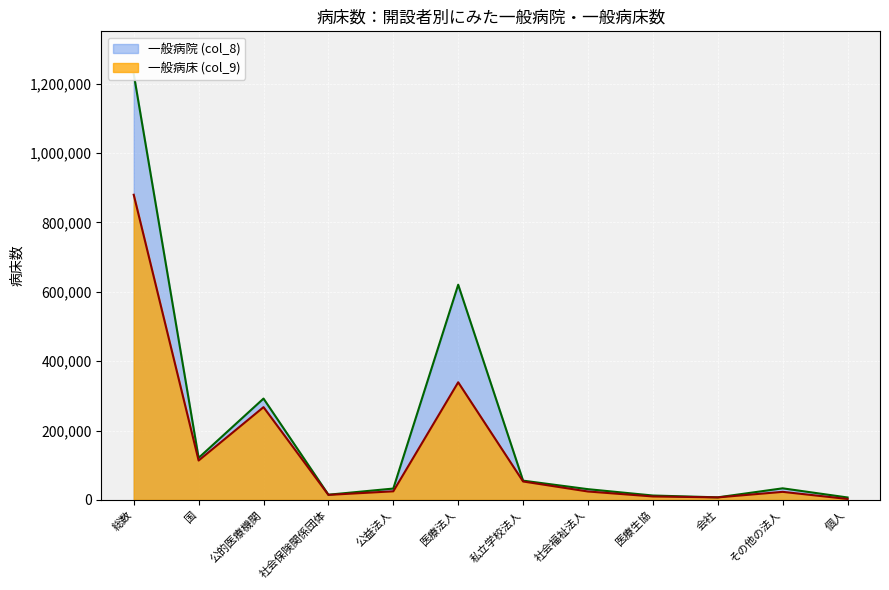

Between 会社 and 医療生協, which is larger?

医療生協